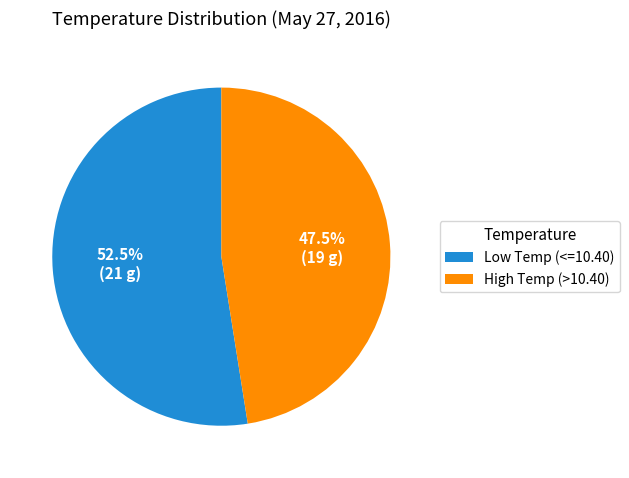

To the nearest percent, what is the average slice percentage?

50%